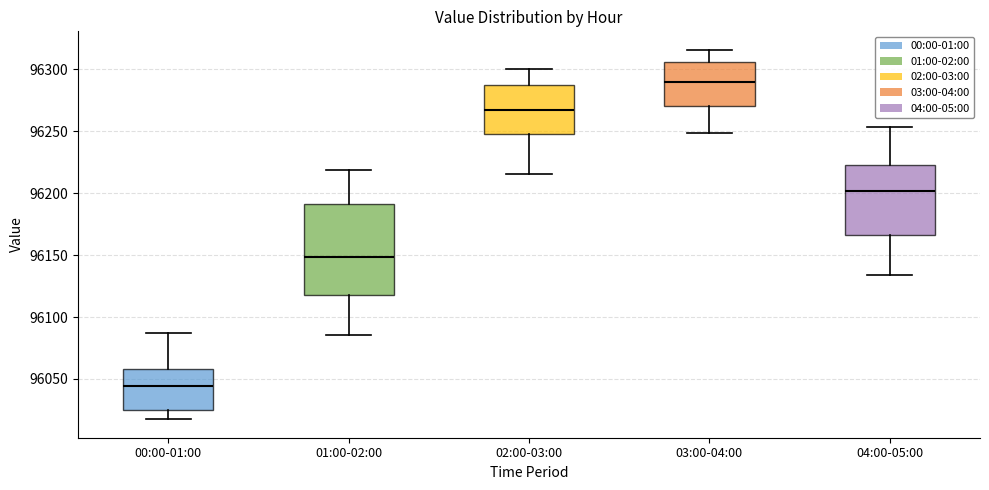

Which box's median line is the highest?

03:00-04:00